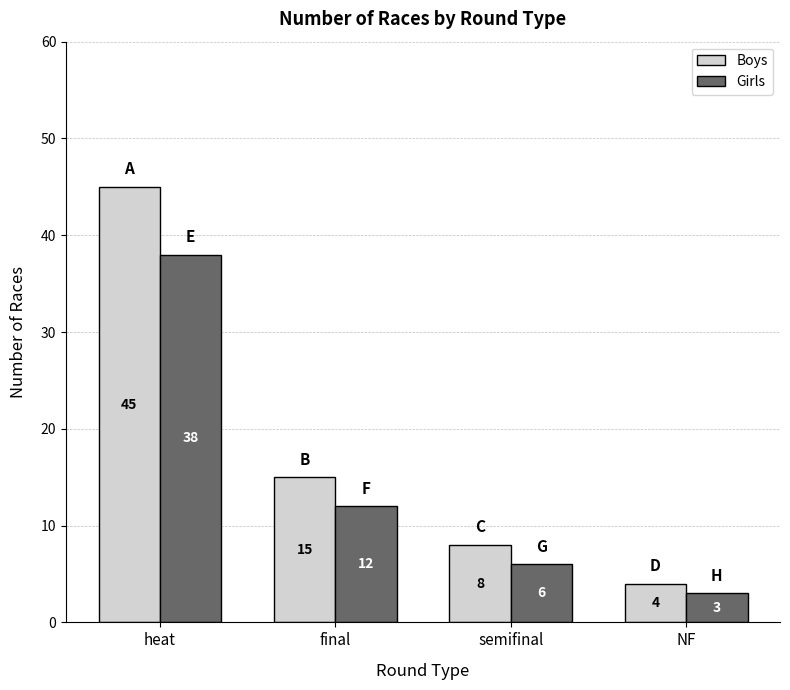

How many values in the Girls series are below 12?

2